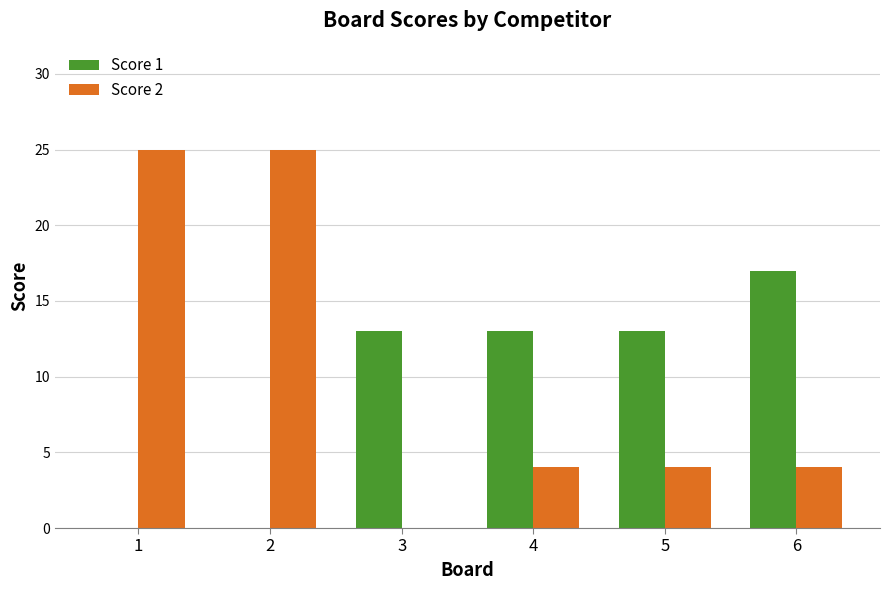

What is the approximate value of Score 1 at 6, to the nearest 10?

20